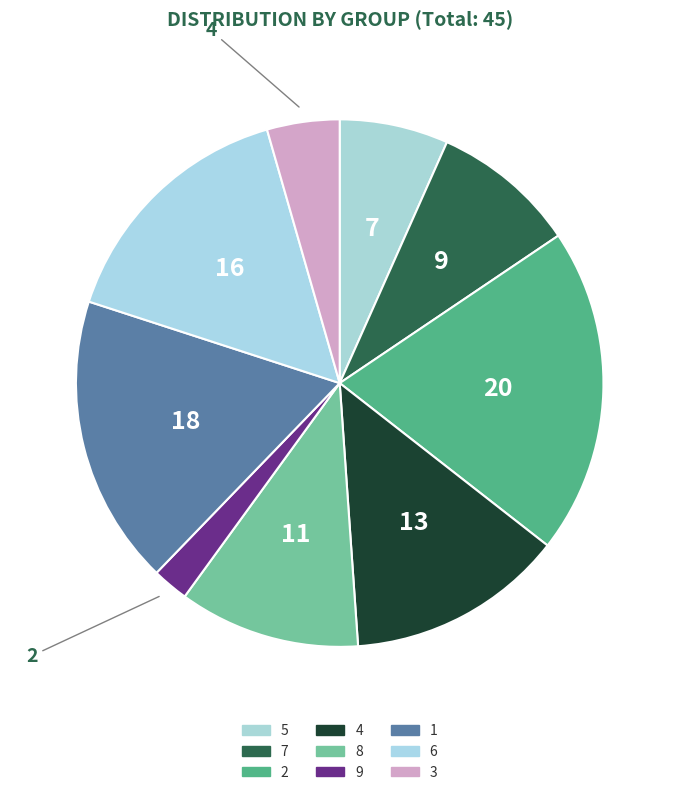

Between 8 and 2, which is larger?

2